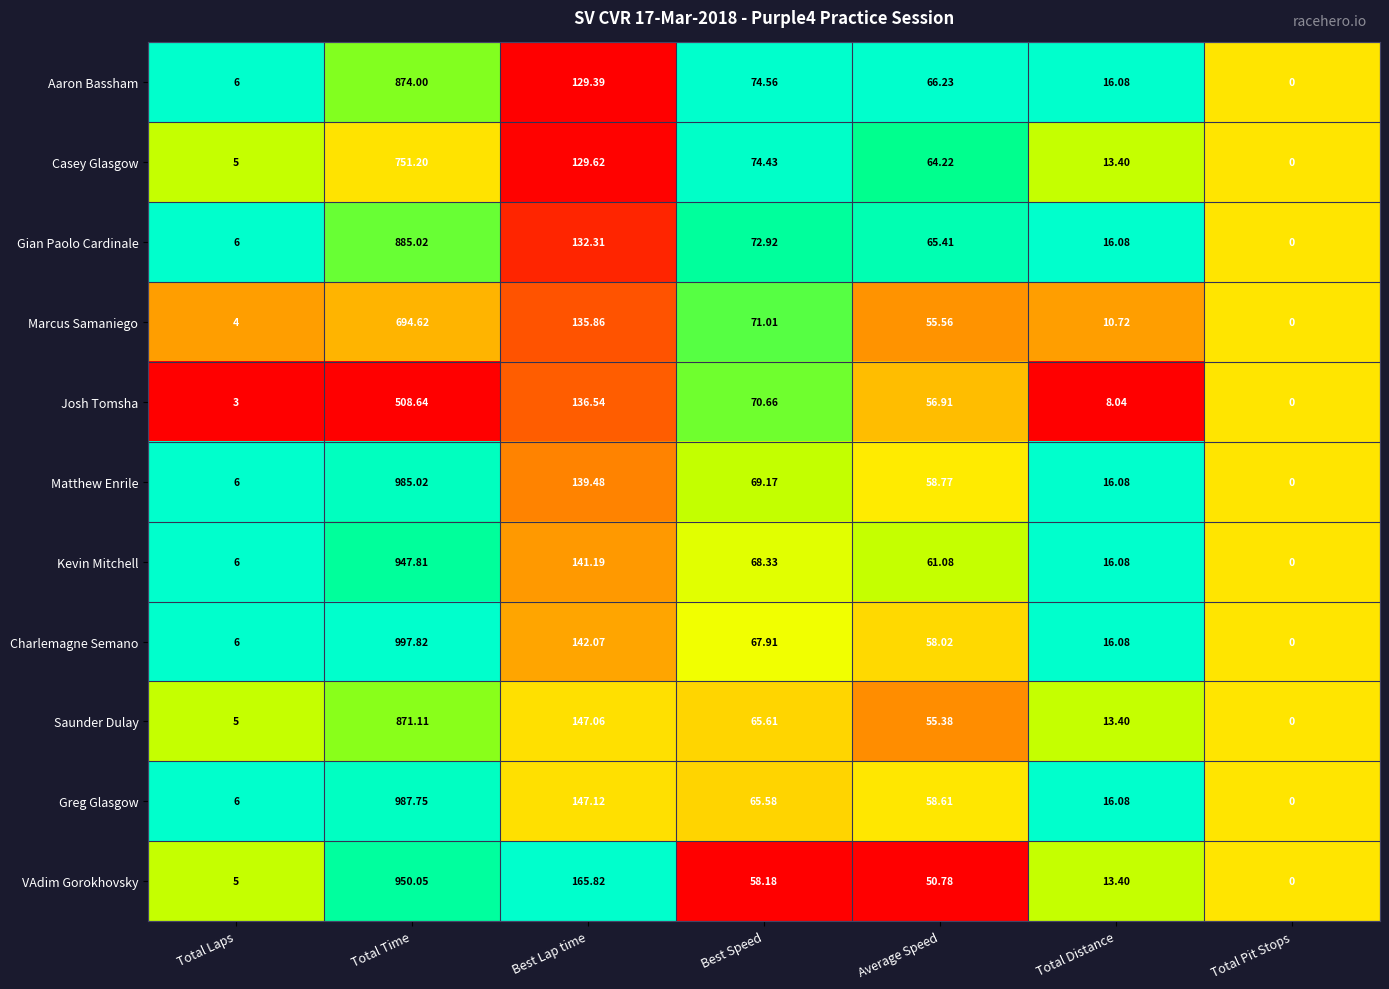

What is the total value across all series at Total Pit Stops?

0.0